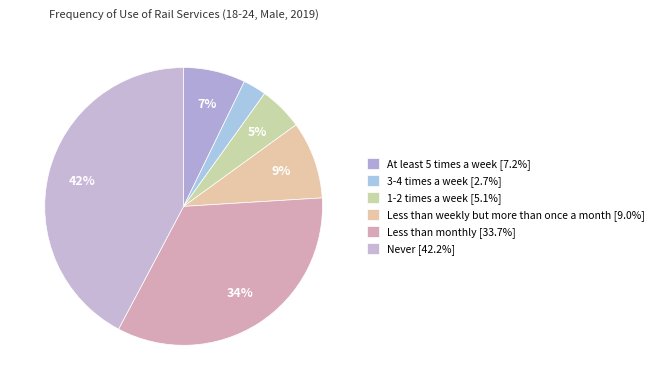

What is the change in value from Less than weekly but more than once a month to Less than monthly?

+24.7